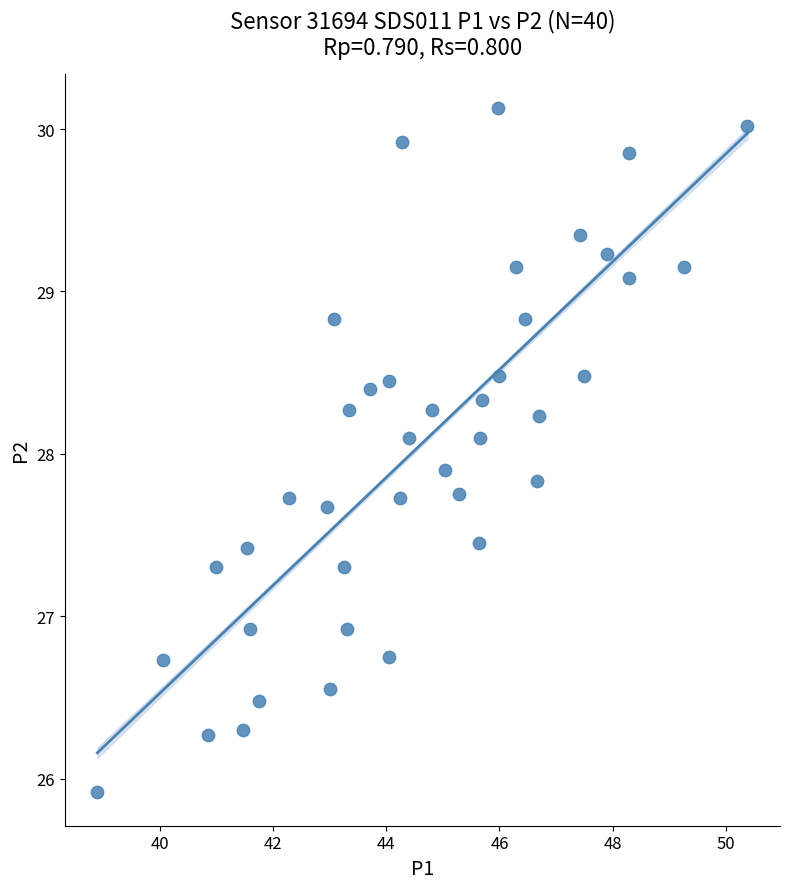

What is the range of X values (max minus min)?

11.5